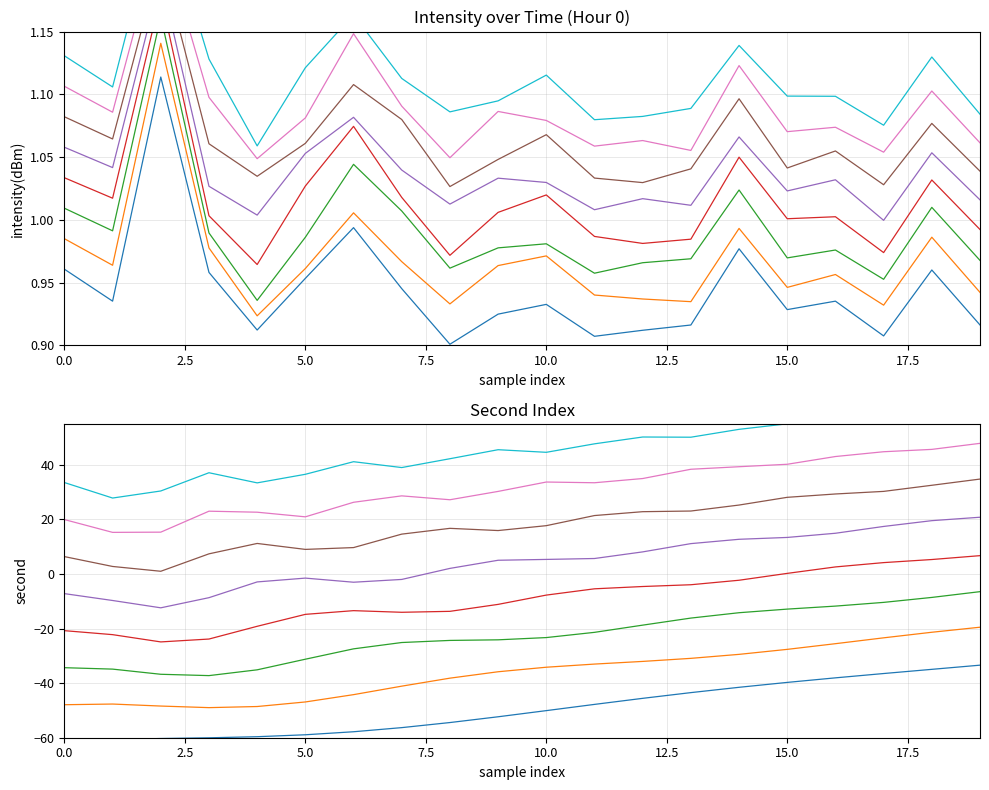

What is the value of the intensity(dBm) point at the 19th from the left?

1.0